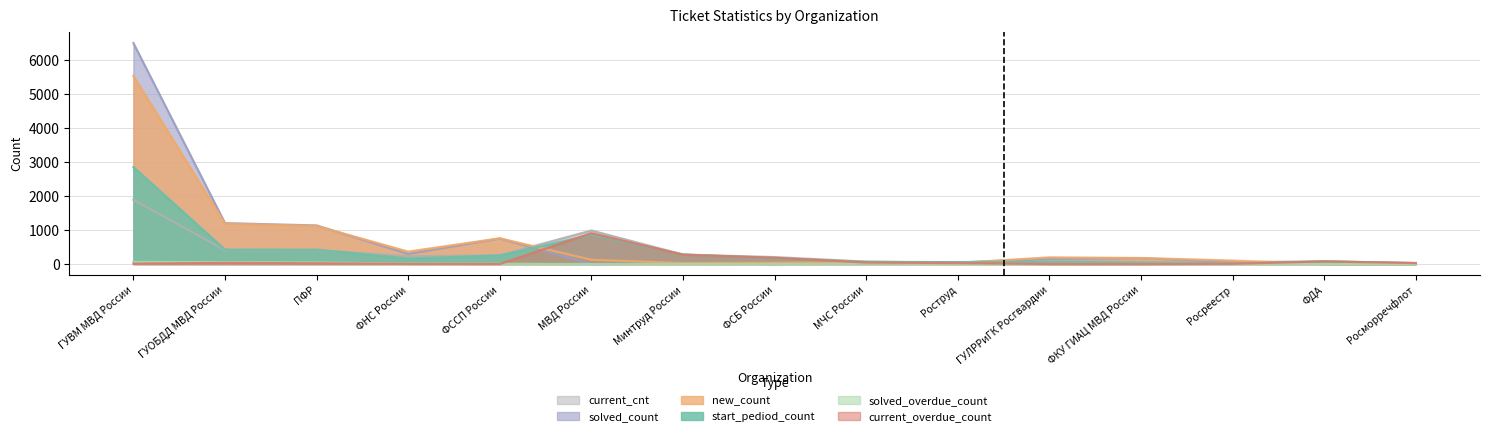

Is the value of current_overdue_count at ГУВМ МВД России greater than the value of solved_overdue_count at ФДА?

Yes